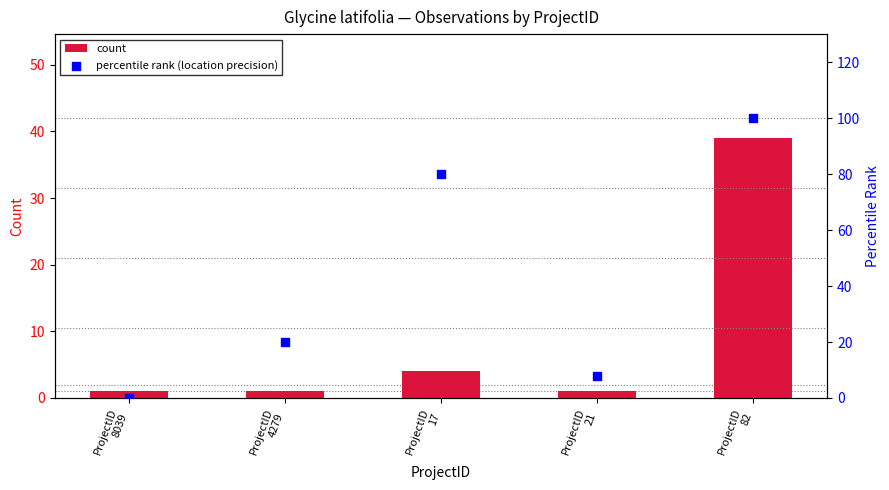

Which series has the widest spread of Y values?

percentile rank (location precision)